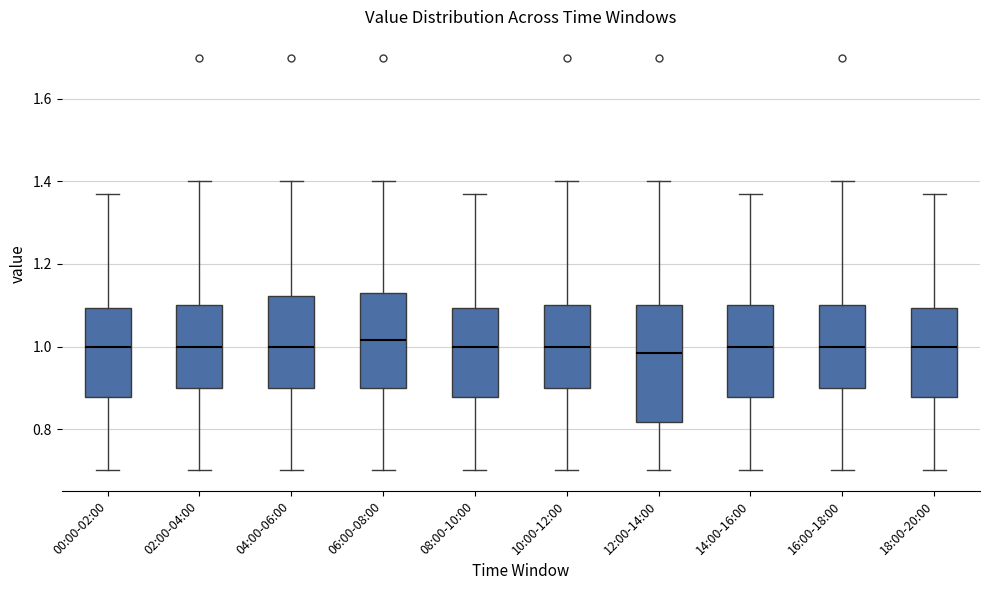

Reading left to right, read every box against the y-axis: the position of its median line, the range the box covers, and the ends of its whiskers. The values are not printed on the chart, so give them approximately, as read against the axis.

00:00-02:00: median 1.00, box 0.88 to 1.10, whiskers 0.70 to 1.38
02:00-04:00: median 1.00, box 0.90 to 1.10, whiskers 0.70 to 1.40
04:00-06:00: median 1.00, box 0.90 to 1.12, whiskers 0.70 to 1.40
06:00-08:00: median 1.02, box 0.90 to 1.14, whiskers 0.70 to 1.40
08:00-10:00: median 1.00, box 0.88 to 1.10, whiskers 0.70 to 1.38
10:00-12:00: median 1.00, box 0.90 to 1.10, whiskers 0.70 to 1.40
12:00-14:00: median 0.98, box 0.82 to 1.10, whiskers 0.70 to 1.40
14:00-16:00: median 1.00, box 0.88 to 1.10, whiskers 0.70 to 1.38
16:00-18:00: median 1.00, box 0.90 to 1.10, whiskers 0.70 to 1.40
18:00-20:00: median 1.00, box 0.88 to 1.10, whiskers 0.70 to 1.38